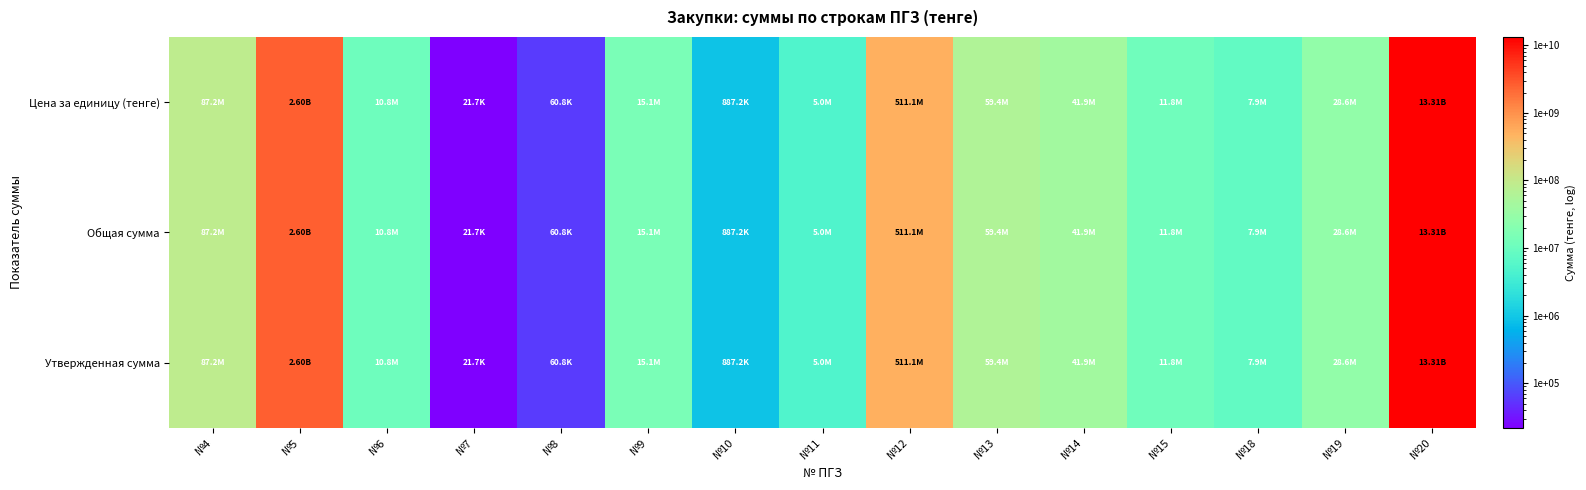

Which label corresponds to the smallest value in the chart?

№7